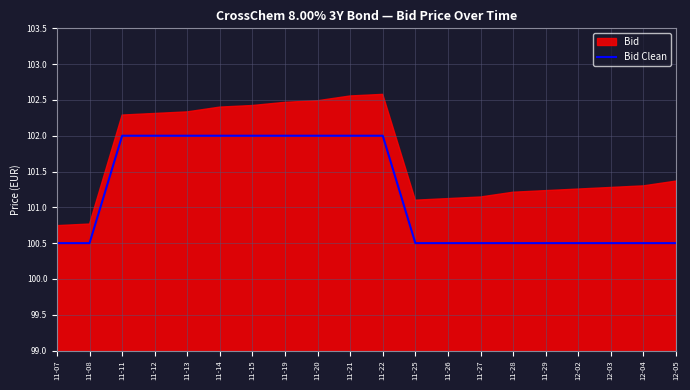

What is the highest value of the Bid Clean series?

102.0